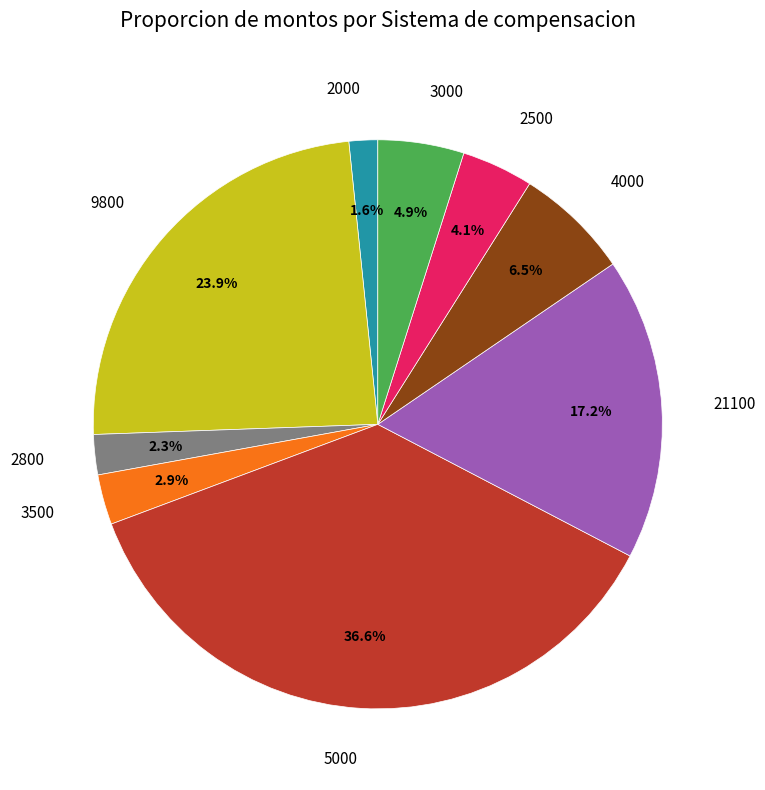

Which category has the biggest portion of the pie?

5000